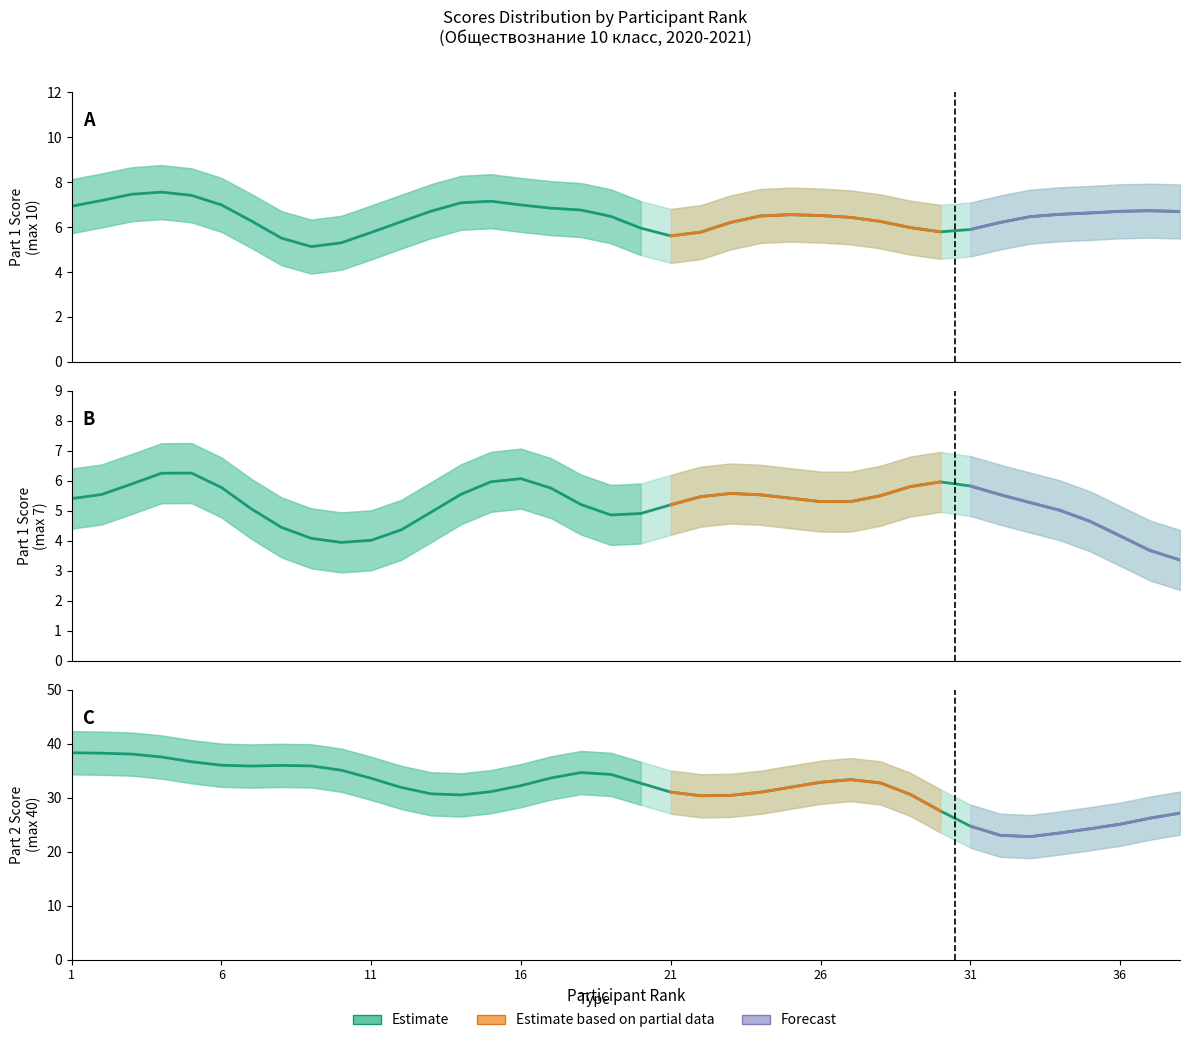

What is the difference between the Часть 1 №2 (max 7) values at 23 and 18?

0.7